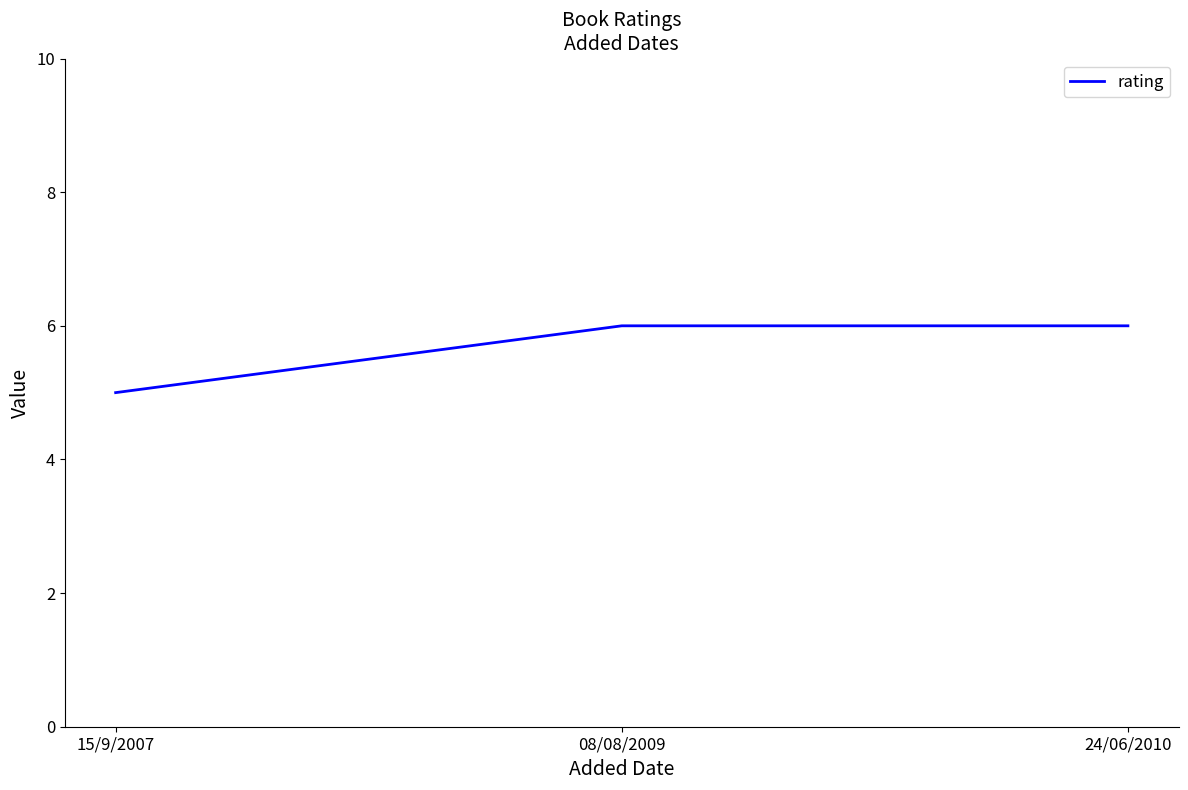

What position from the left is 15/9/2007?

1